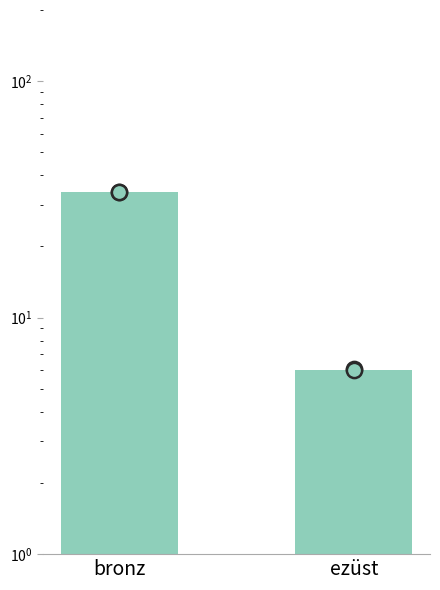

Between bronz and ezüst, which is larger?

bronz